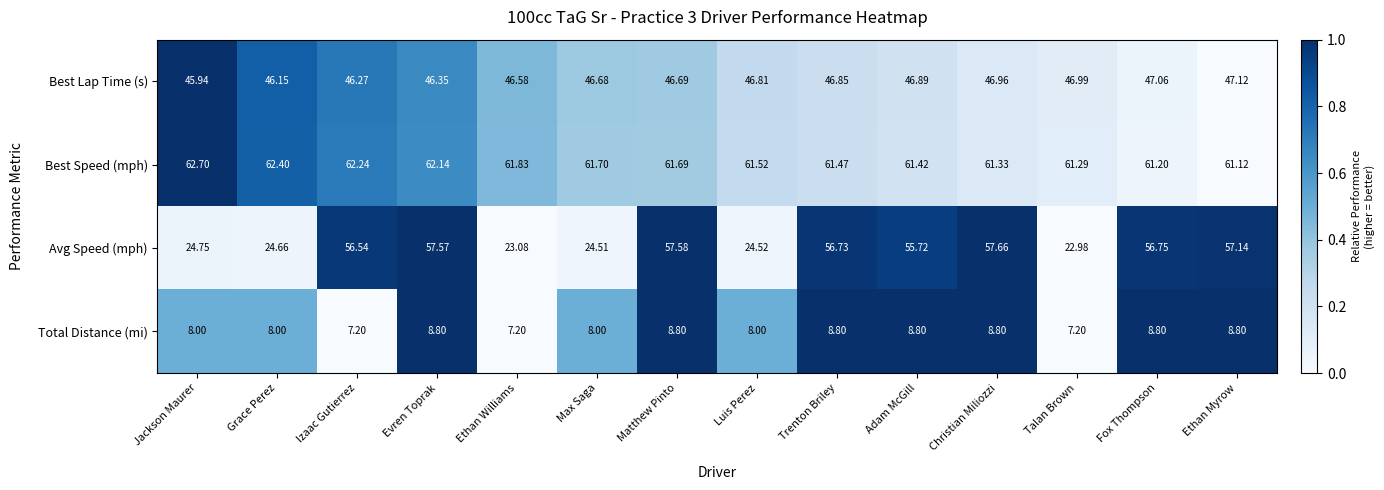

At which category does the chart reach its peak across all series?

Jackson Maurer